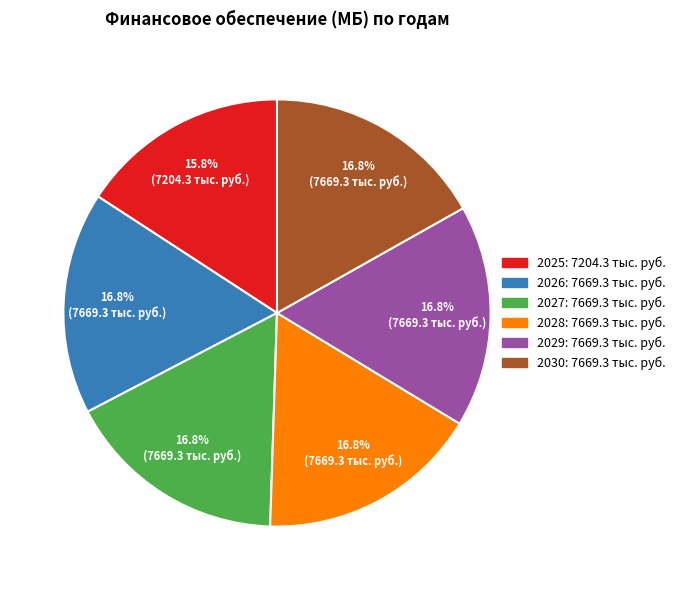

Is there any slice that represents more than half of the pie?

No